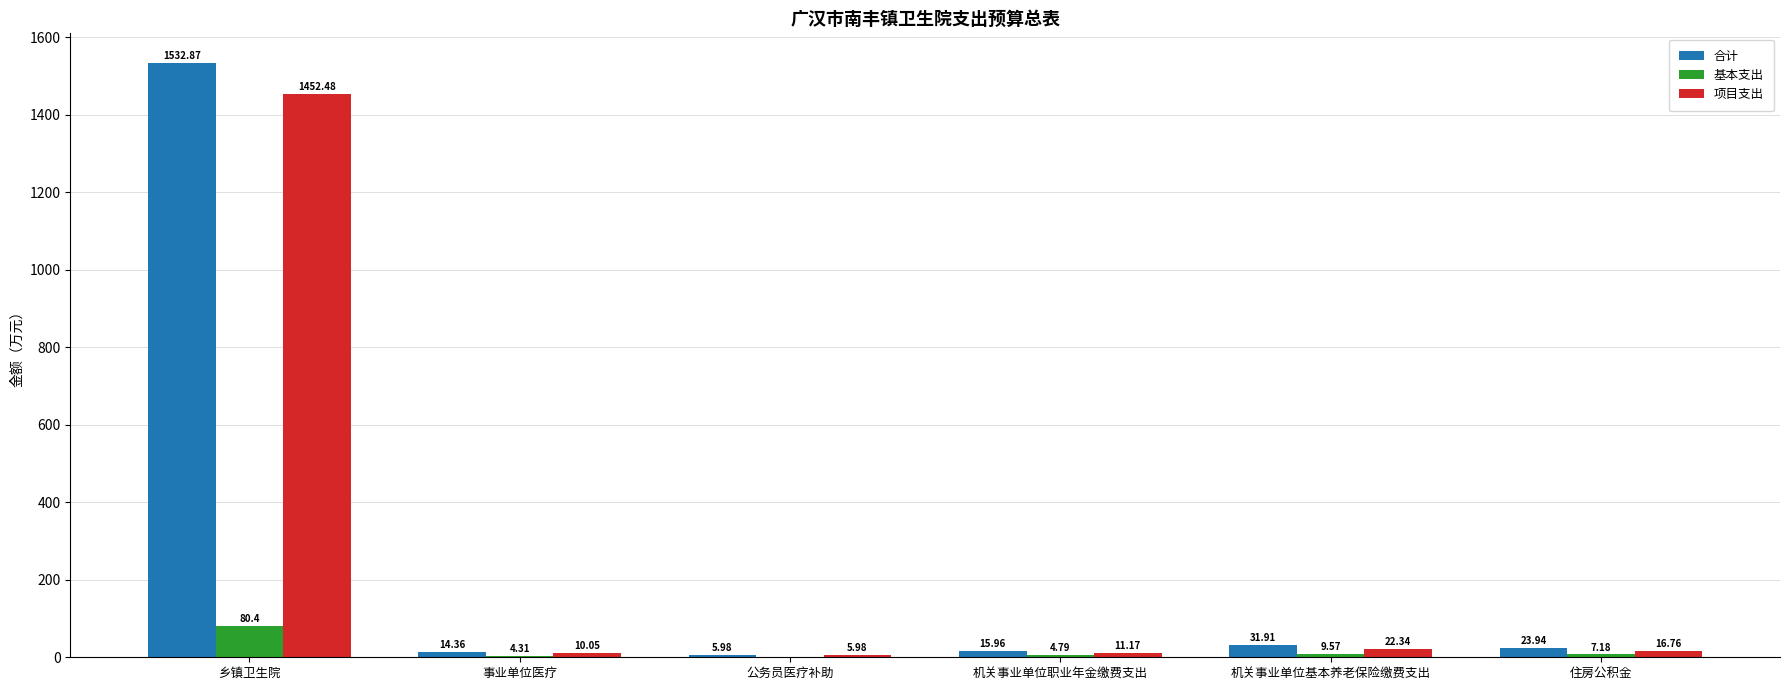

Which series changed the most between 乡镇卫生院 and 事业单位医疗?

合计